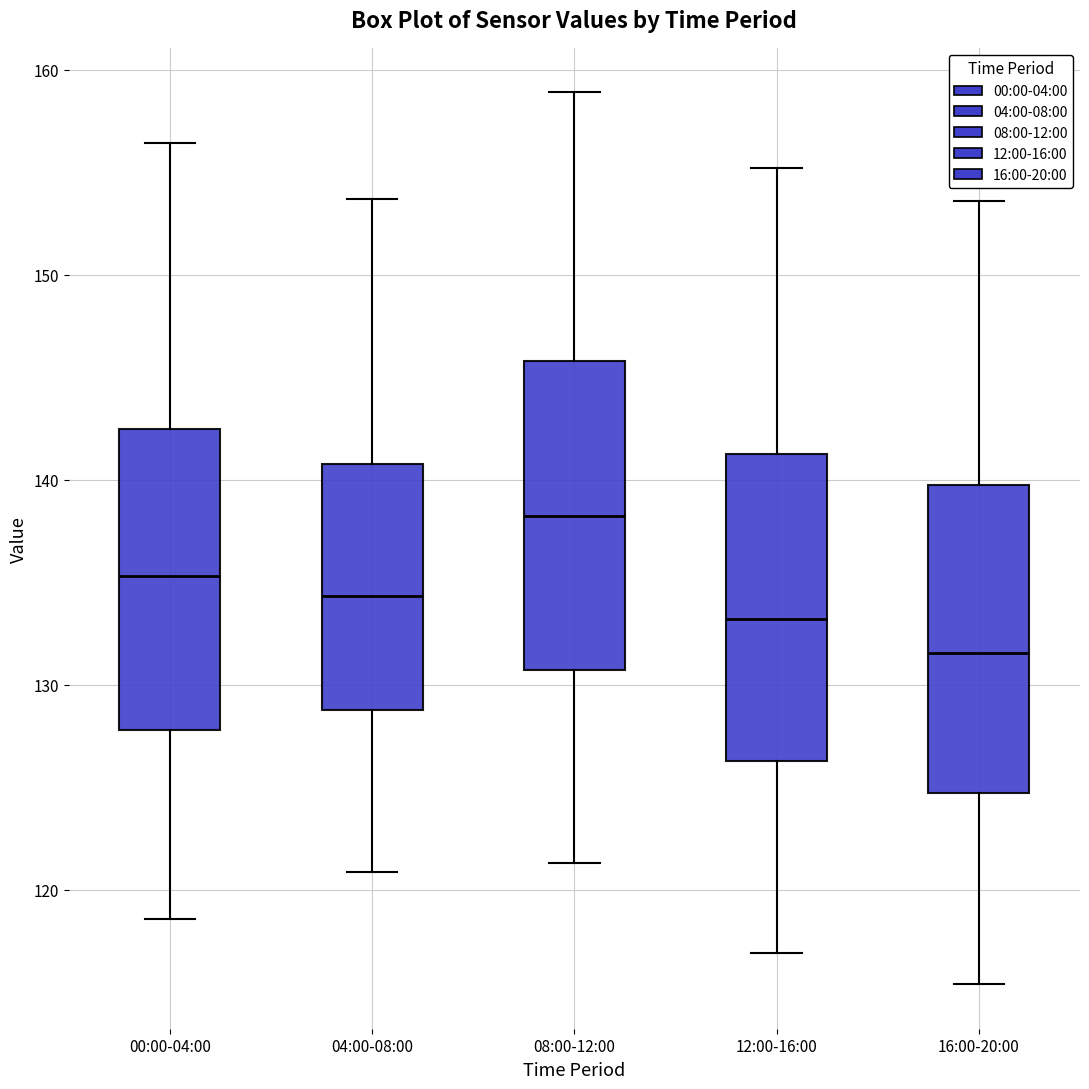

Which box's median line is the highest?

08:00-12:00